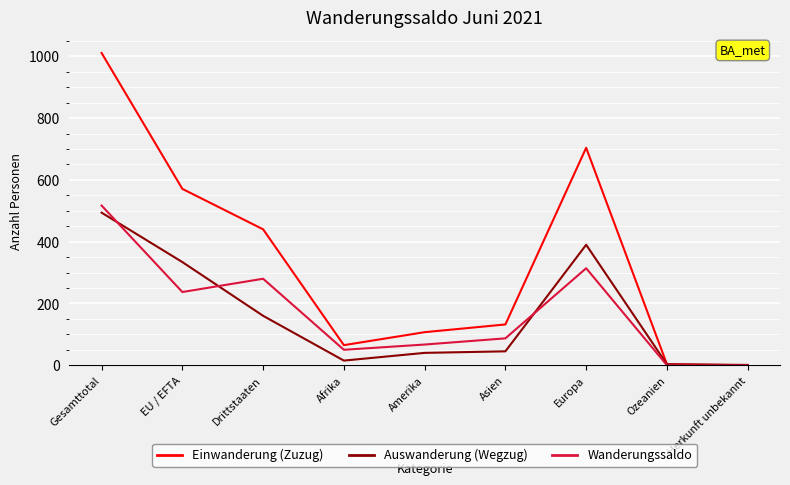

At which category is the sum across all series the highest?

Gesamttotal